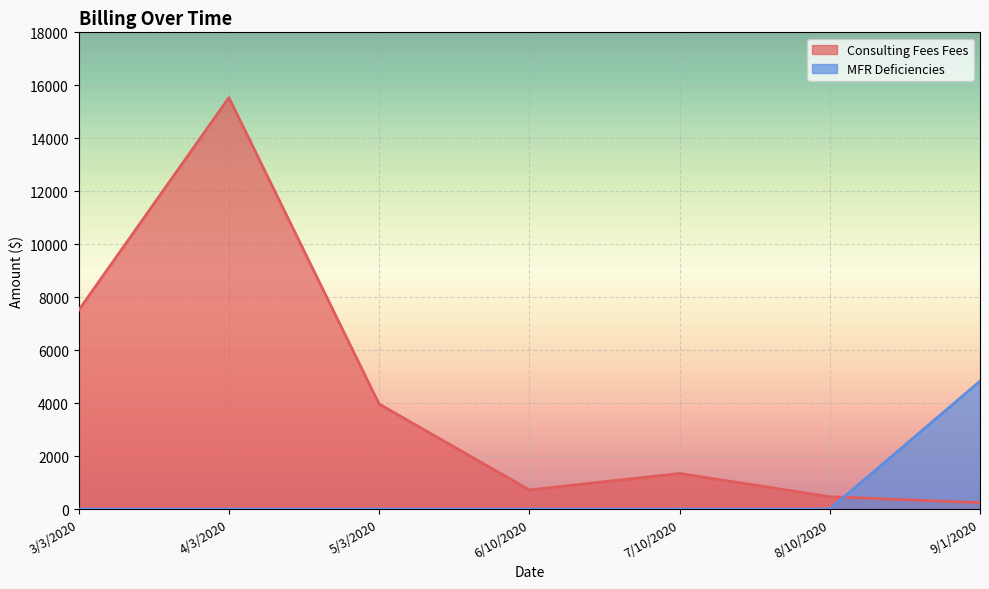

At which category does the chart reach its peak across all series?

4/3/2020